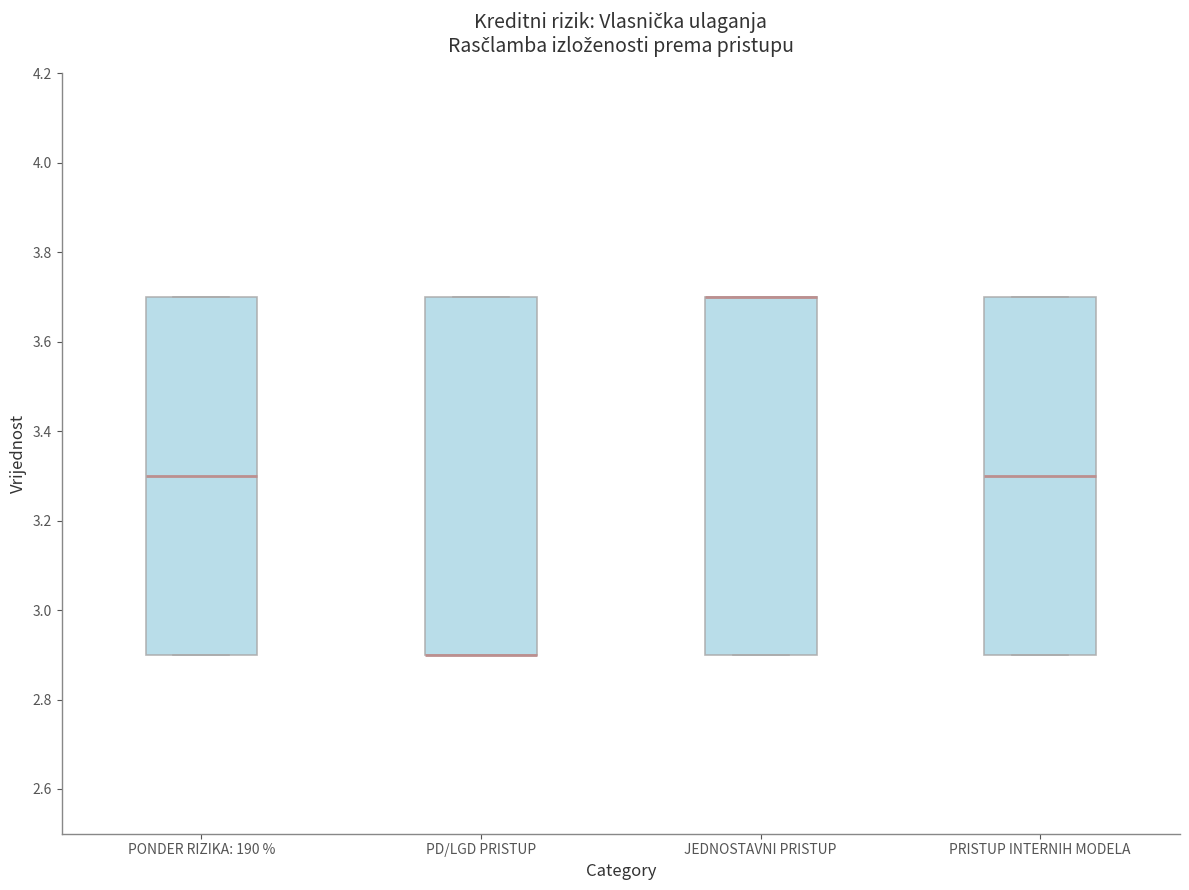

Reading left to right, read every box against the y-axis: the position of its median line, the range the box covers, and the ends of its whiskers. The values are not printed on the chart, so give them approximately, as read against the axis.

PONDER RIZIKA: 190 %: median 3.3, box 2.9 to 3.7, whiskers 2.9 to 3.7
PD/LGD PRISTUP: median 2.9 (drawn on the box's lower edge), box 2.9 to 3.7, whiskers 2.9 to 3.7
JEDNOSTAVNI PRISTUP: median 3.7 (drawn on the box's upper edge), box 2.9 to 3.7, whiskers 2.9 to 3.7
PRISTUP INTERNIH MODELA: median 3.3, box 2.9 to 3.7, whiskers 2.9 to 3.7